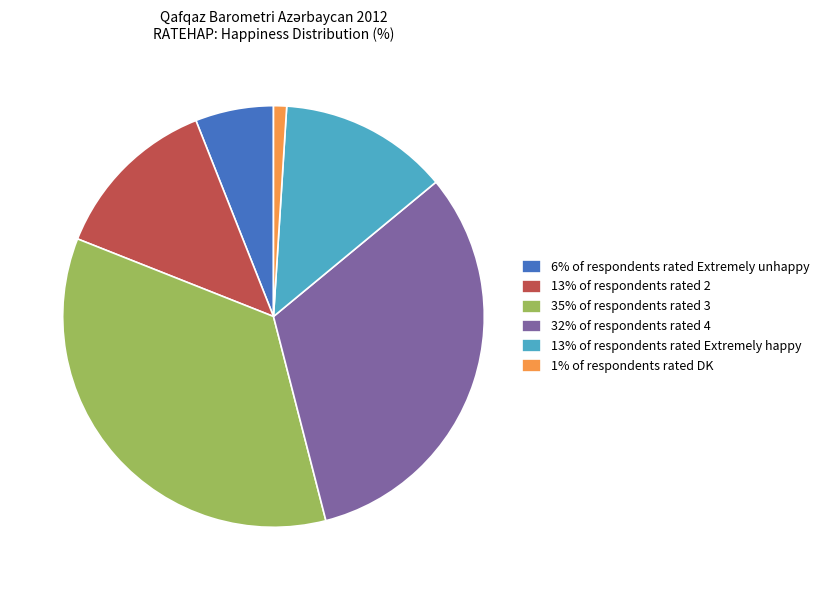

Is the sum of 6% of respondents rated Extremely unhappy and 1% of respondents rated DK greater than half?

No